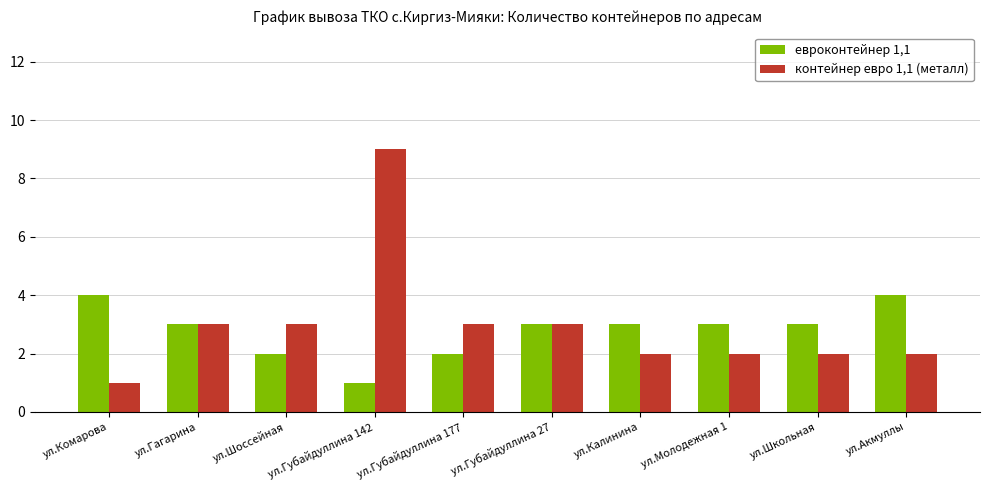

What are all the series names shown in the legend?

евроконтейнер 1,1, контейнер евро 1,1 (металл)